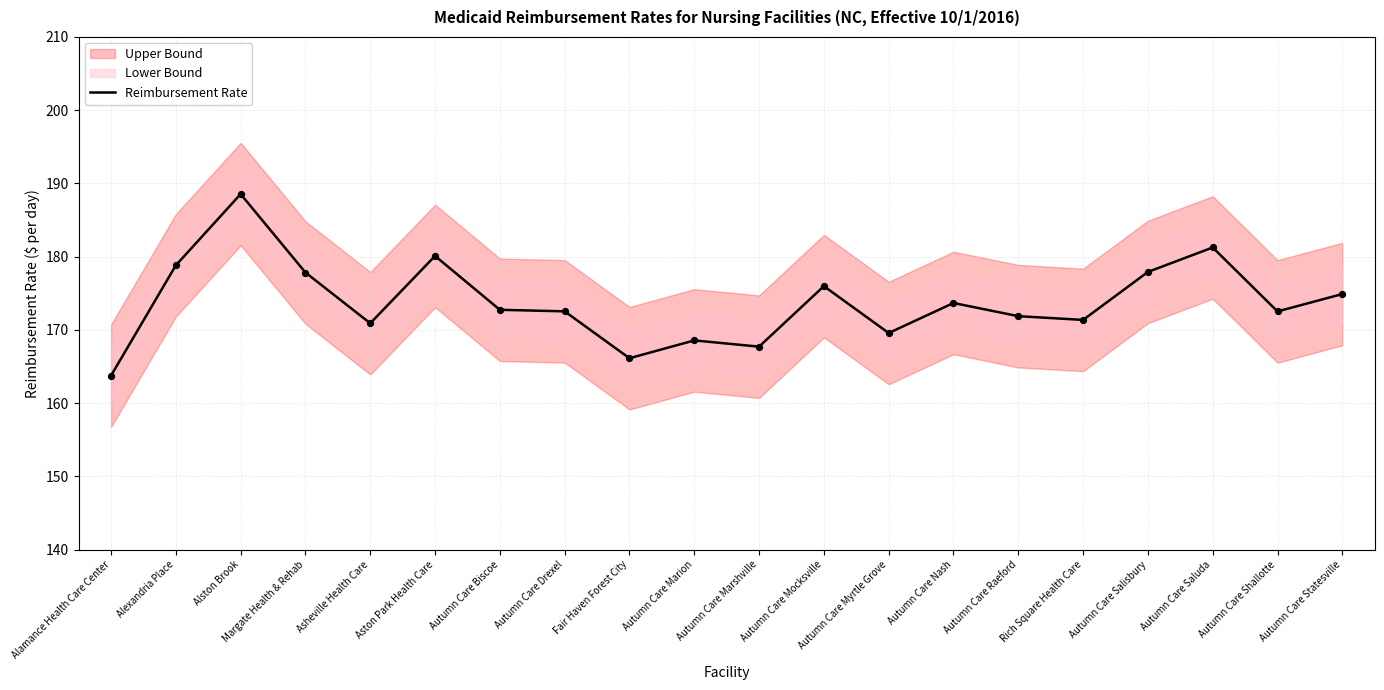

What is the ratio of the value at Rich Square Health Care to the value at Autumn Care Shallotte?

1.0